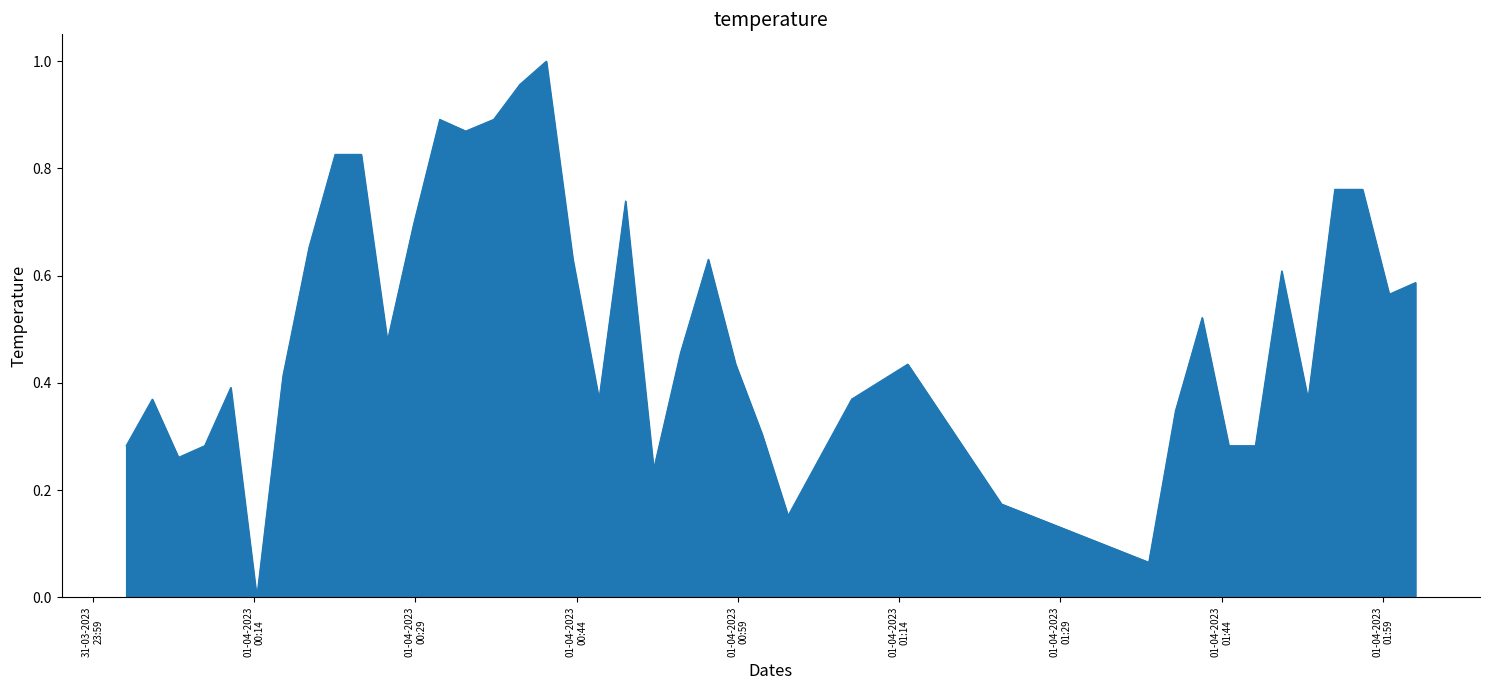

What is the sum of all values?

20.2